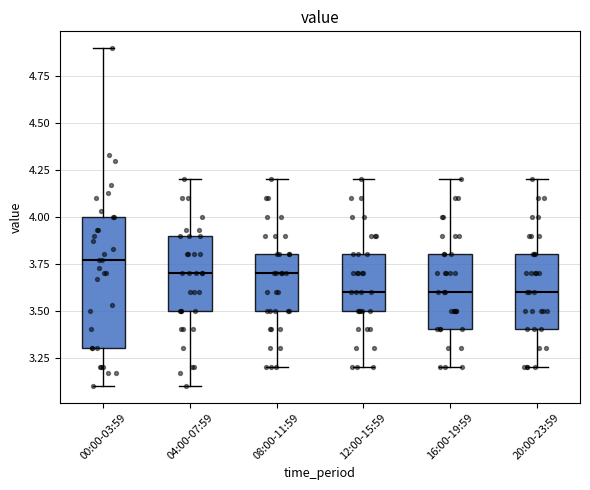

Where does the upper whisker of the box for 08:00-11:59 end on the y-axis? The values are not printed on the chart, so give them approximately, as read against the axis.

4.20